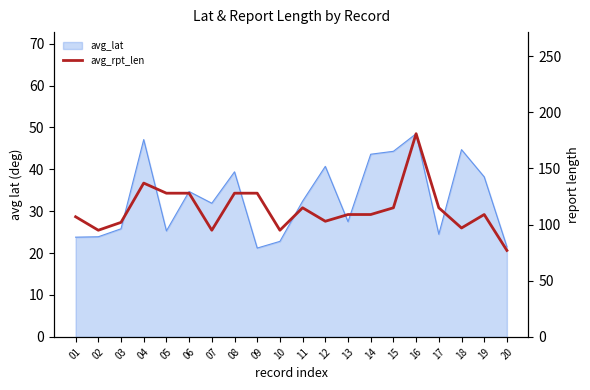

True or false: the data shows 95 at 04.

False